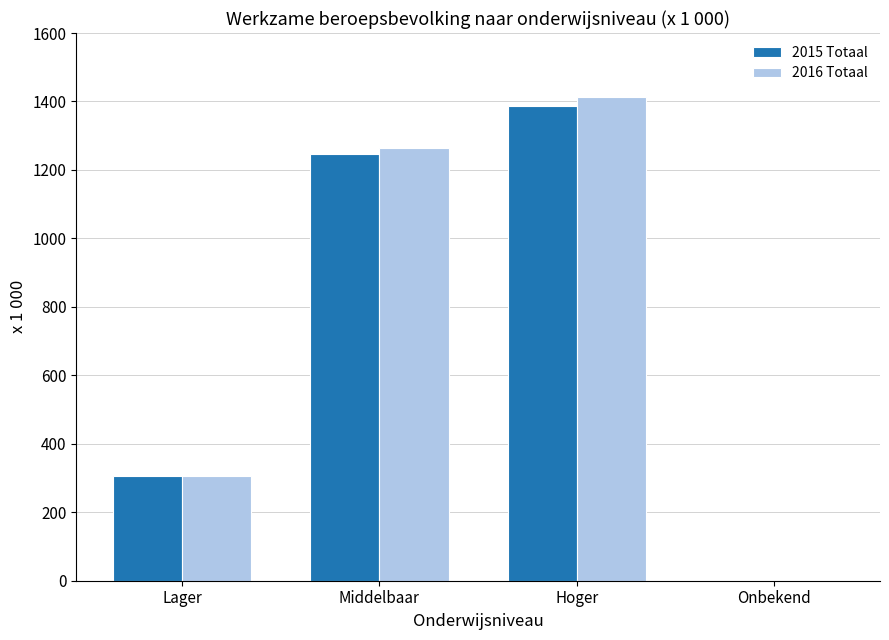

What is the sum of all 2015 Totaal values?

2940